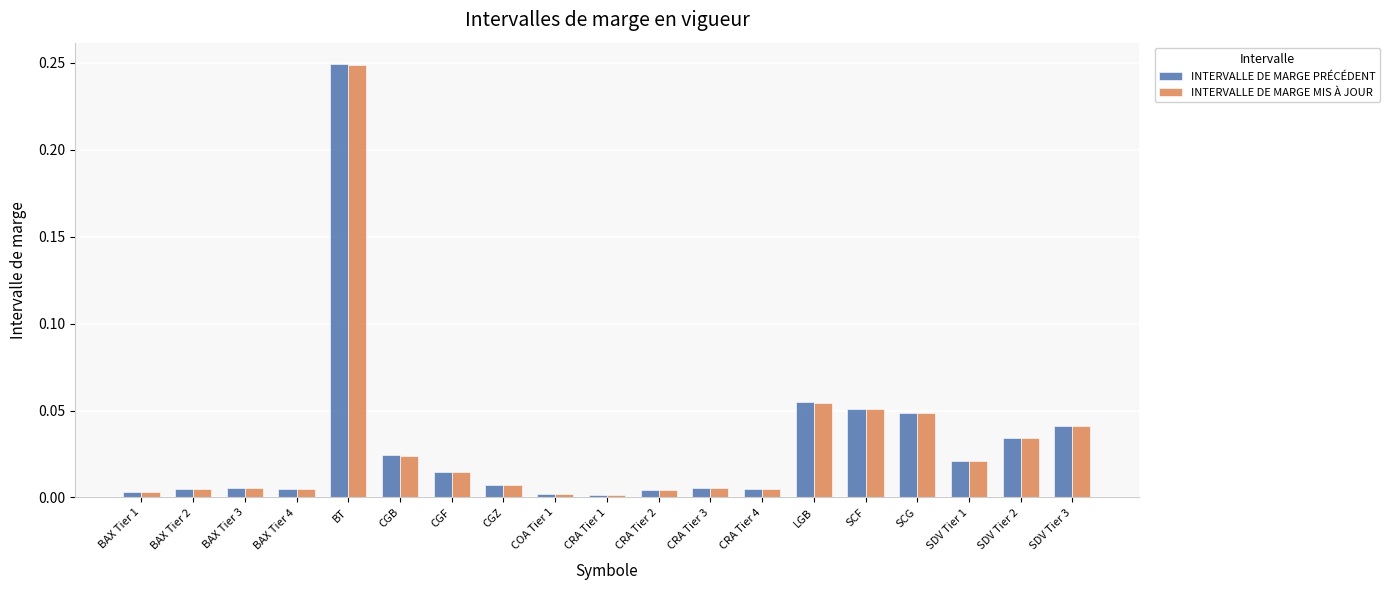

Is the value of INTERVALLE DE MARGE MIS À JOUR at BAX Tier 1 greater than the value of INTERVALLE DE MARGE PRÉCÉDENT at SDV Tier 1?

No